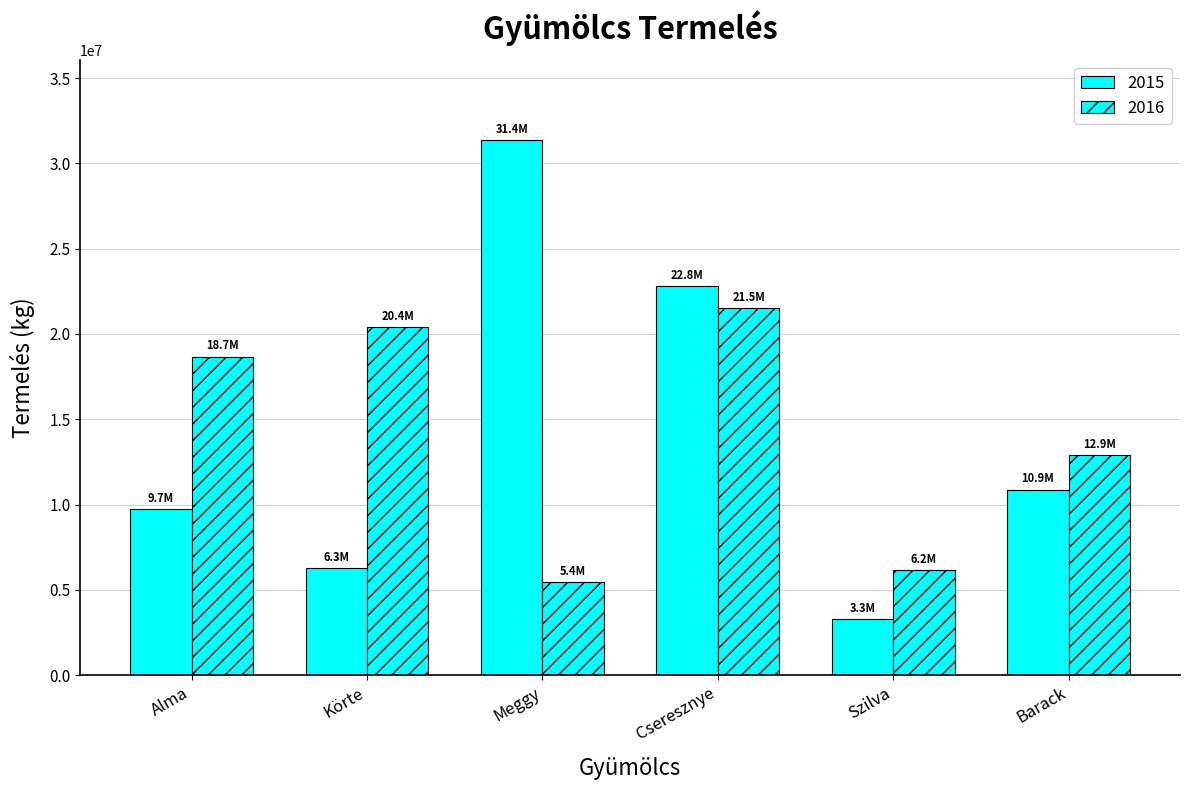

Rank the series by their maximum value, from highest to lowest.

2015, 2016